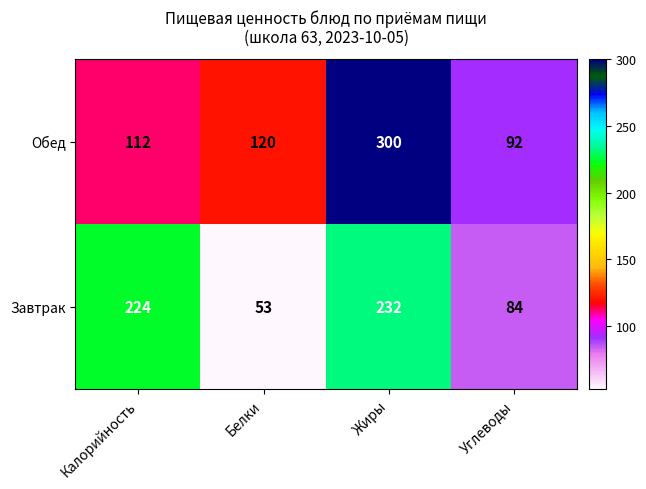

What value does the Завтрак series have at Углеводы?

84